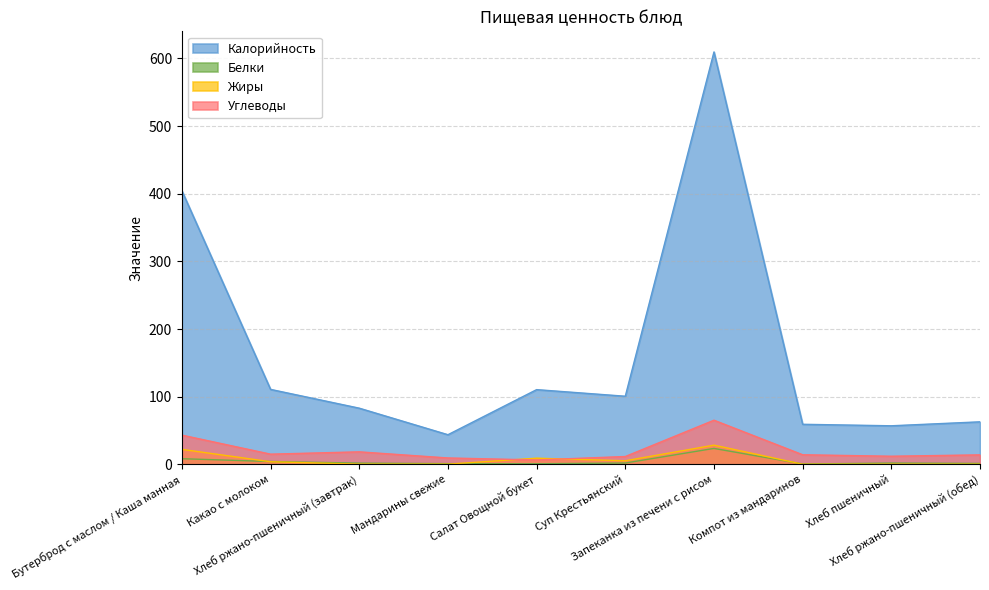

What is the difference between the maximum and minimum values in the Жиры series?

28.2